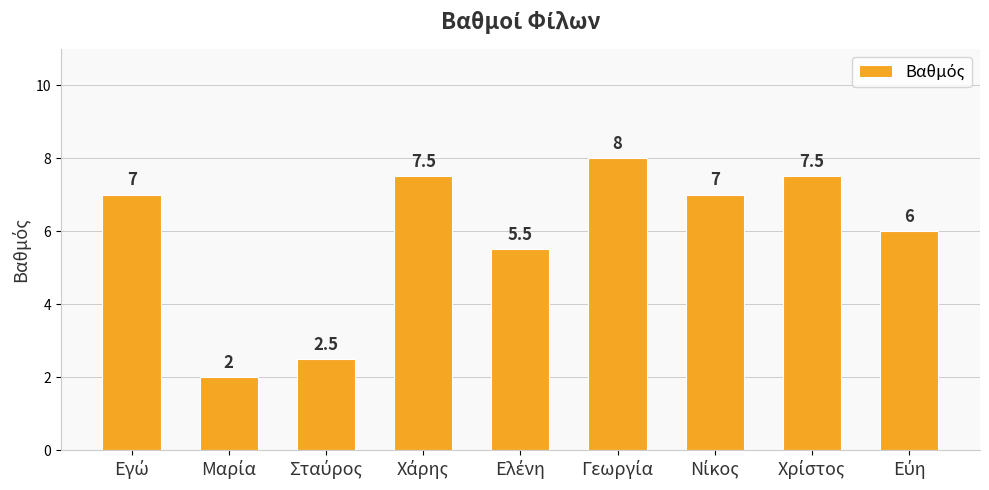

What is the maximum value shown in the chart?

8.0